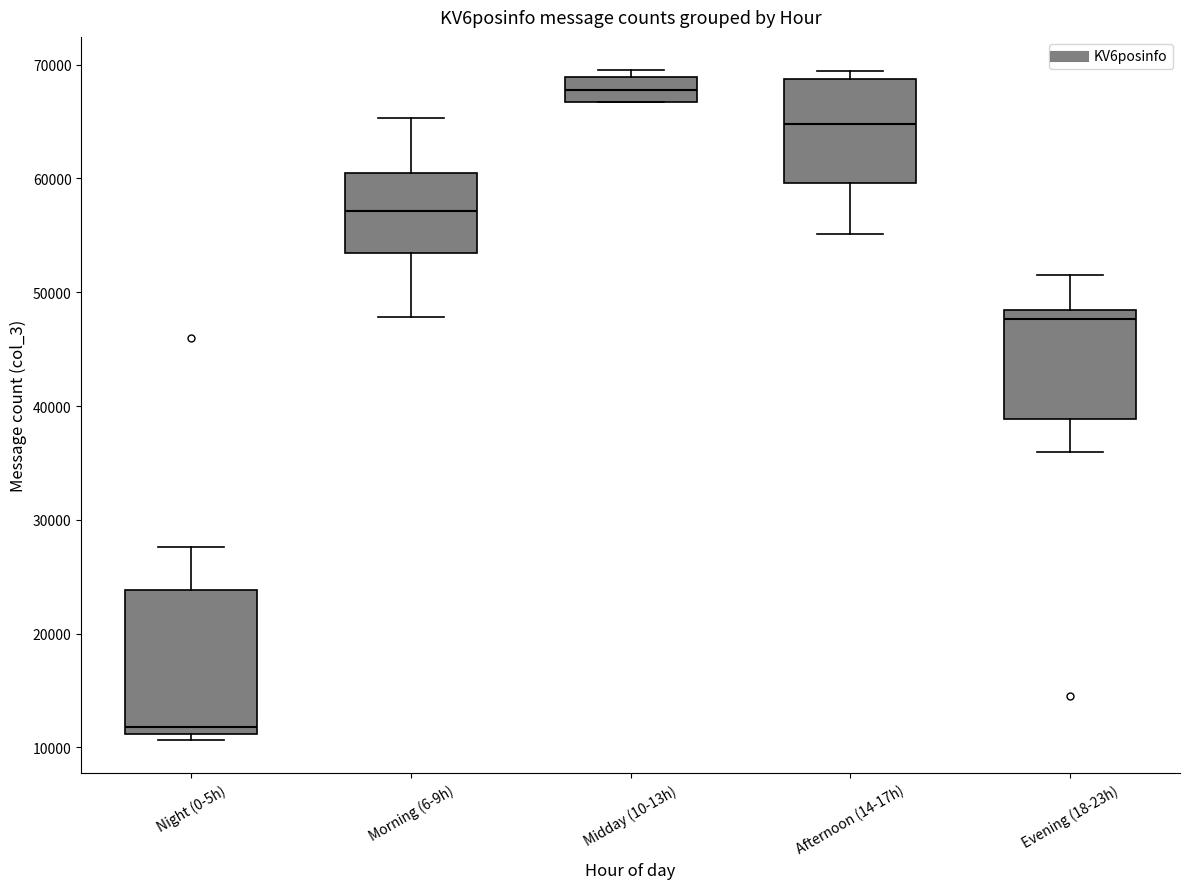

Which box is the tallest, from its lower edge to its upper edge?

Night (0-5h)